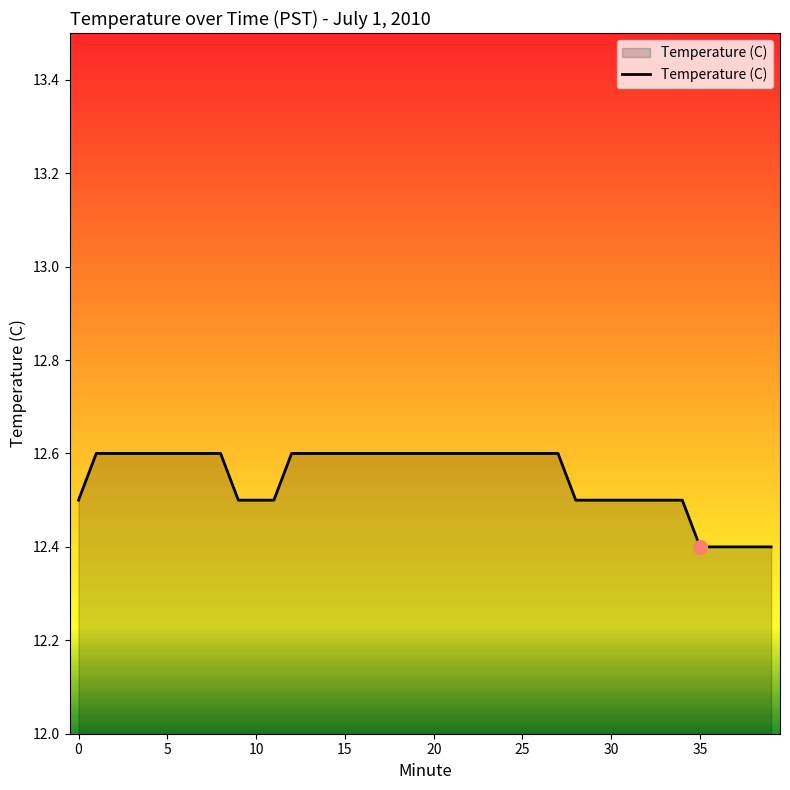

What is the greatest value displayed?

12.6